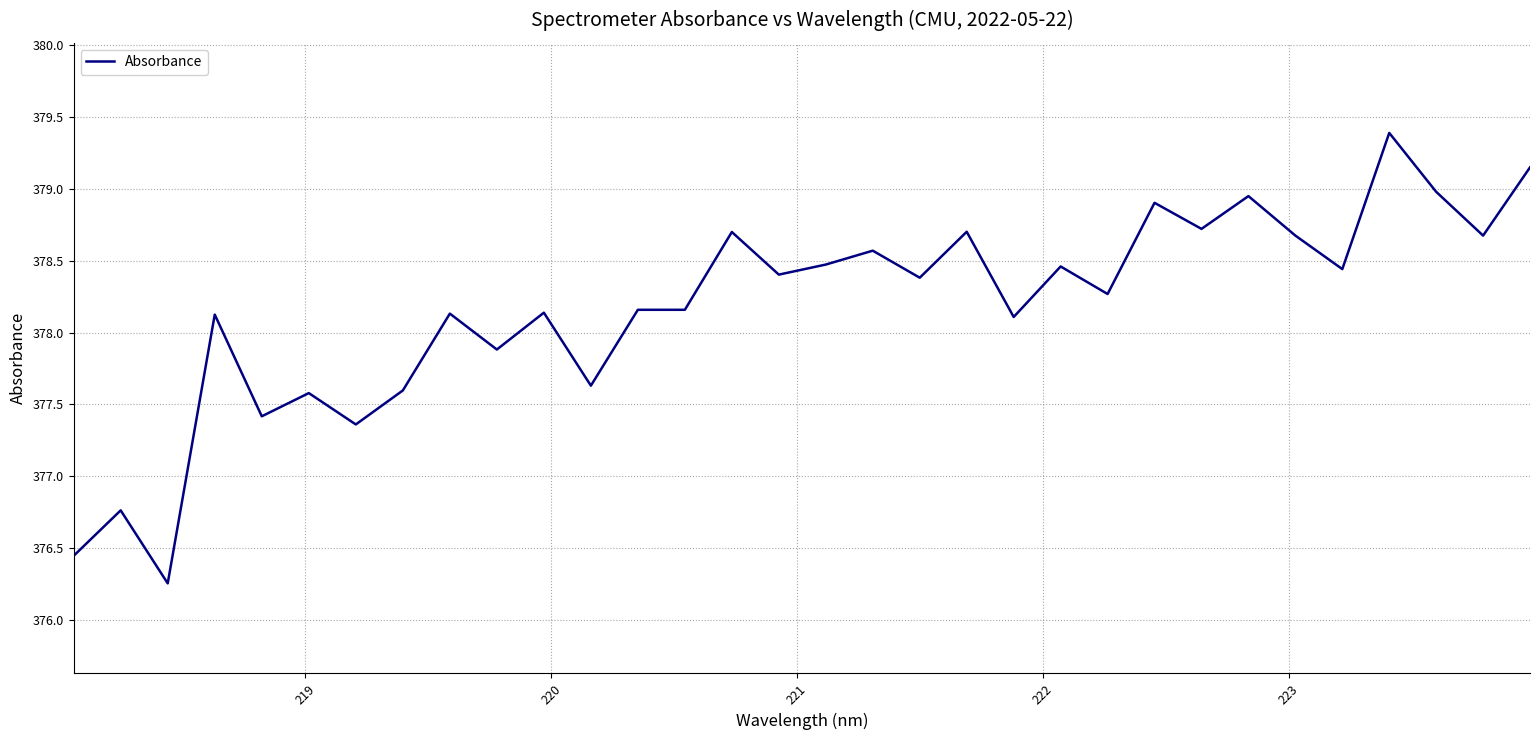

What is the difference between the maximum and minimum values?

3.1